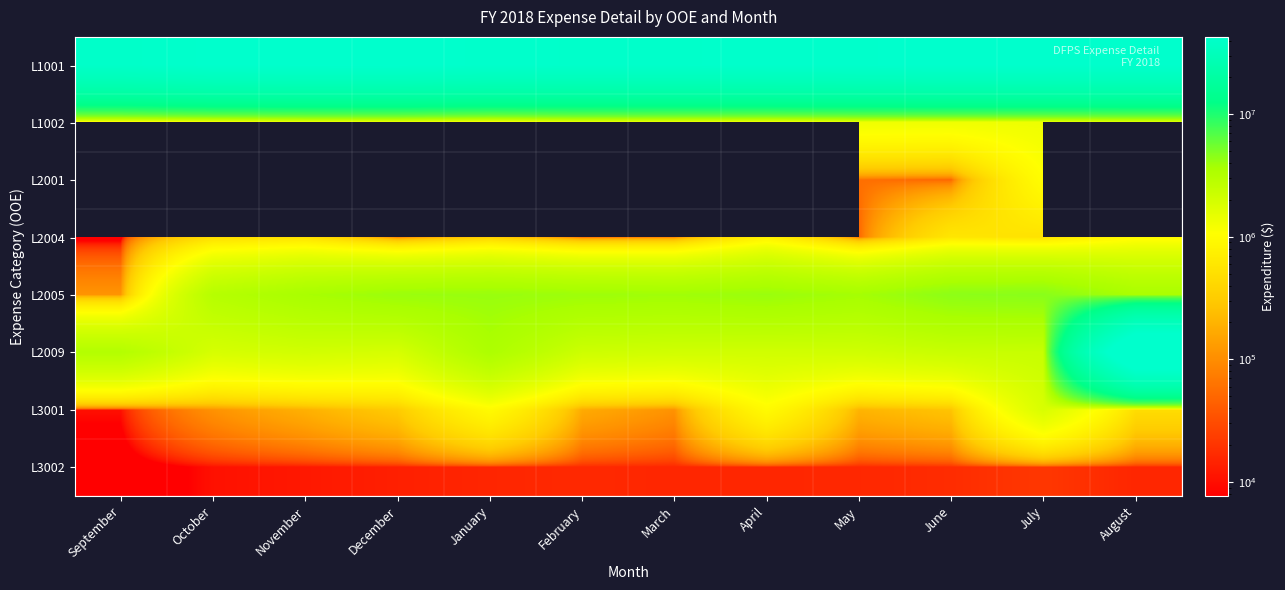

Which series has the widest spread of values?

L2009